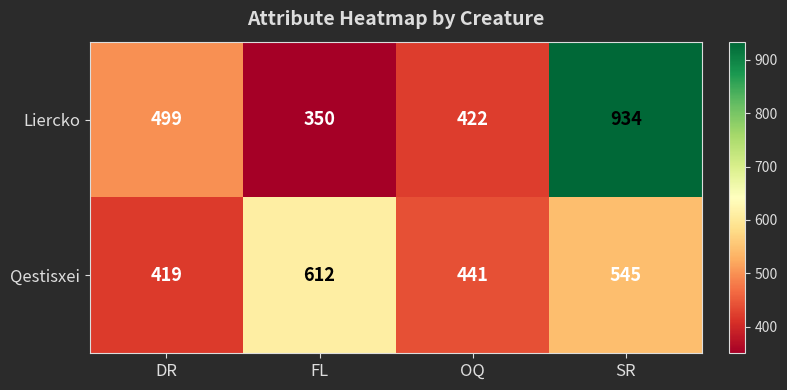

True or false: Qestisxei has a value of 906 at SR.

False